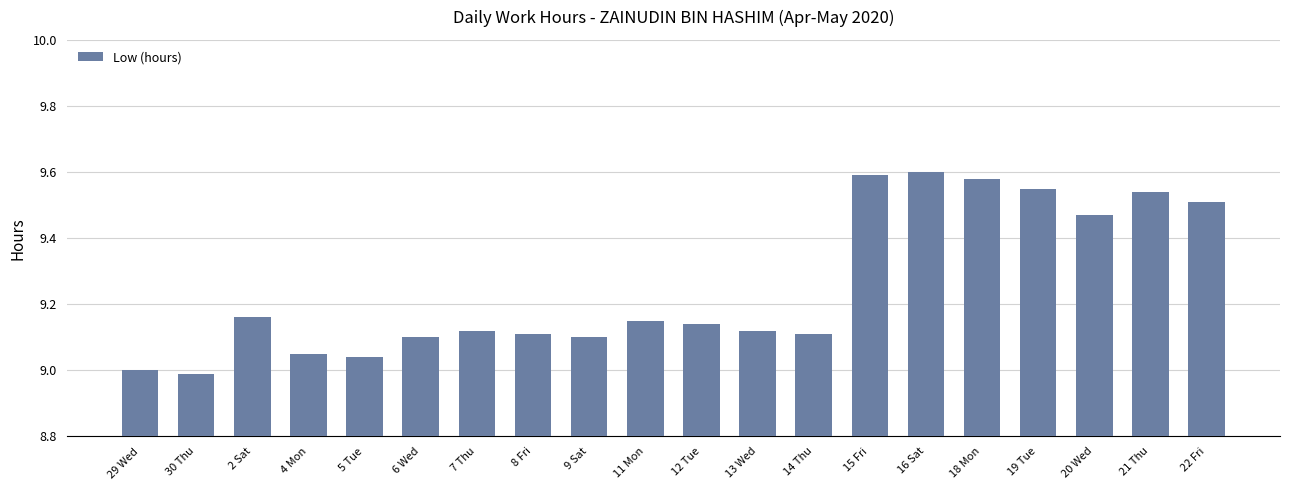

Are the bars horizontal?

No